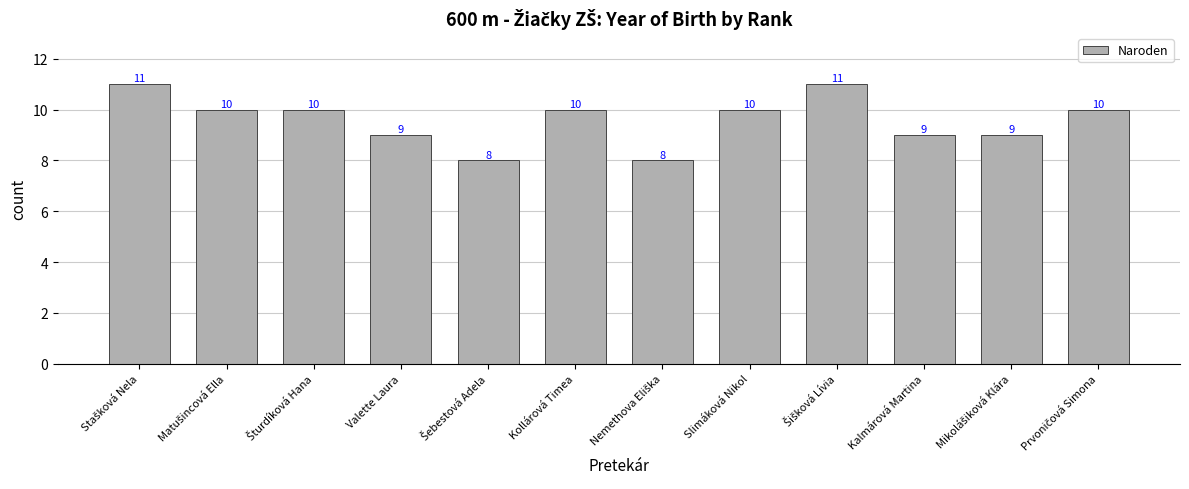

What is the minimum value shown in the chart?

8